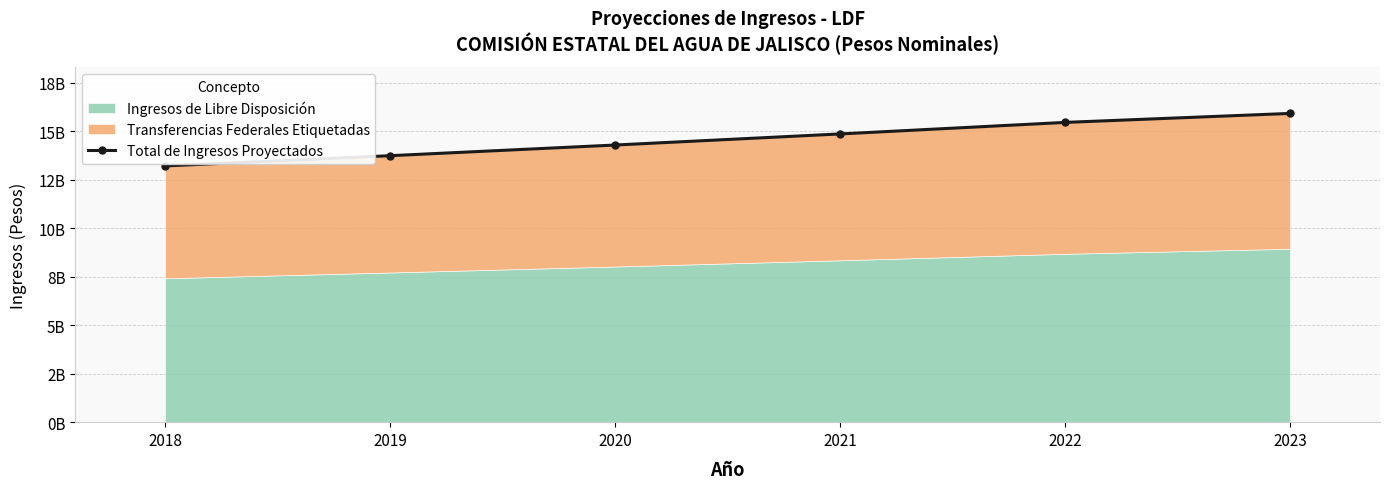

Count the number of categories in the chart.

6